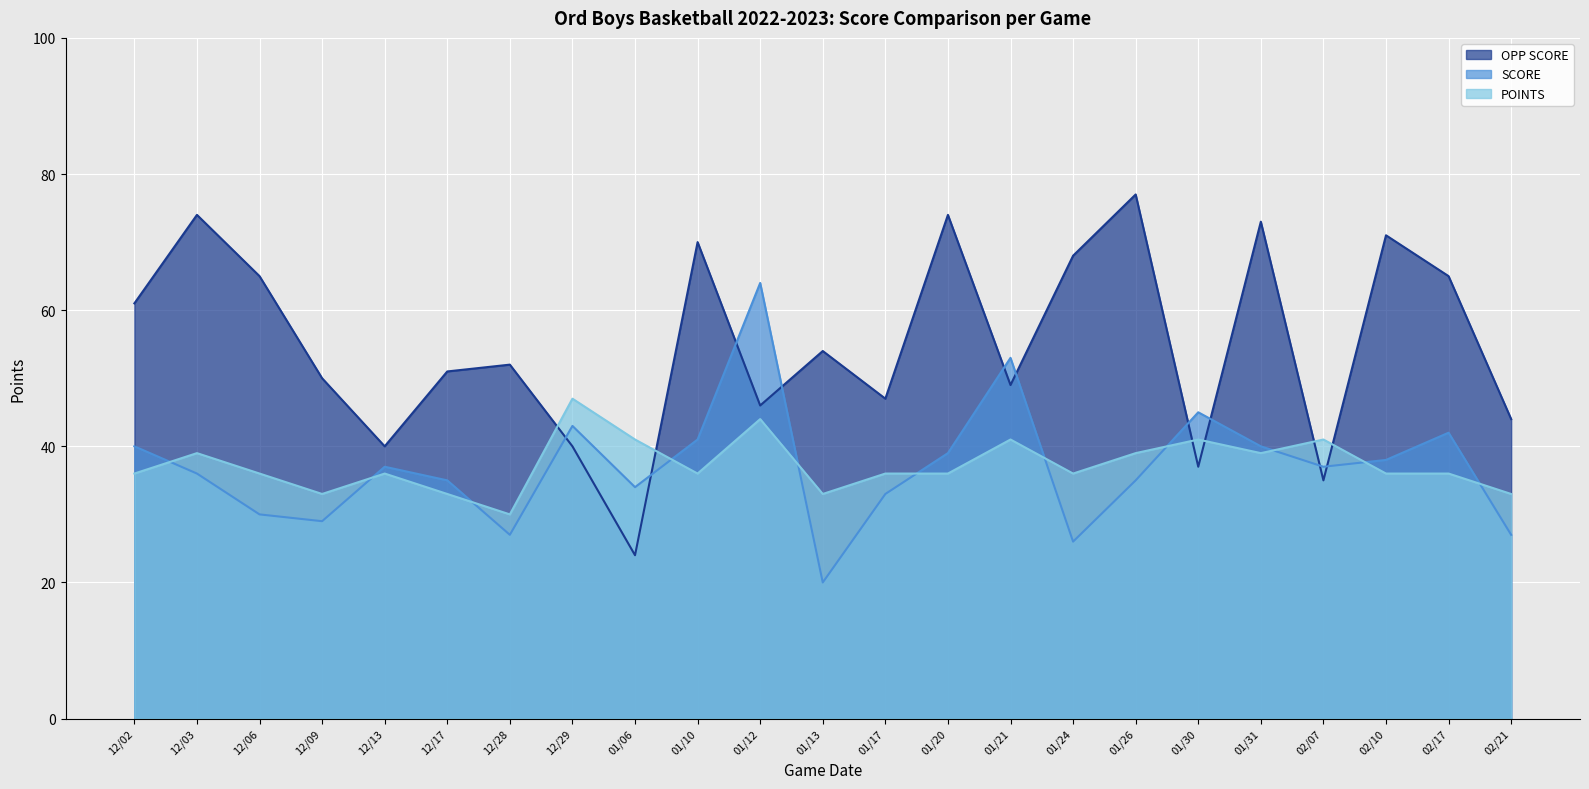

What is the minimum value for SCORE?

20